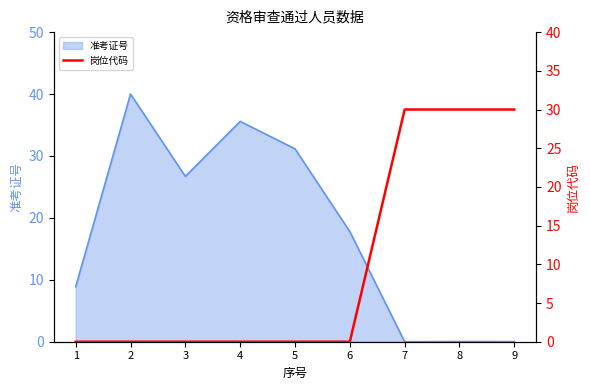

List the labels in order of value, largest first.

7, 8, 9, 1, 2, 3, 4, 5, 6